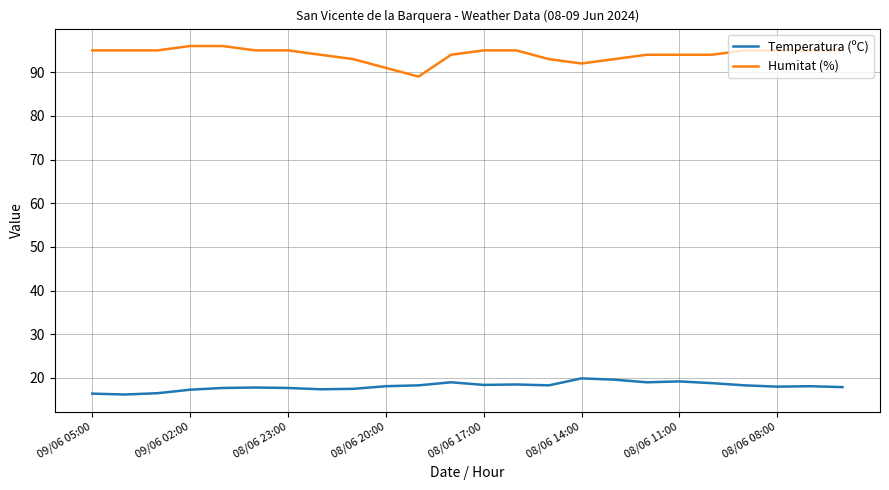

What is the minimum value for Temperatura (ºC)?

16.2